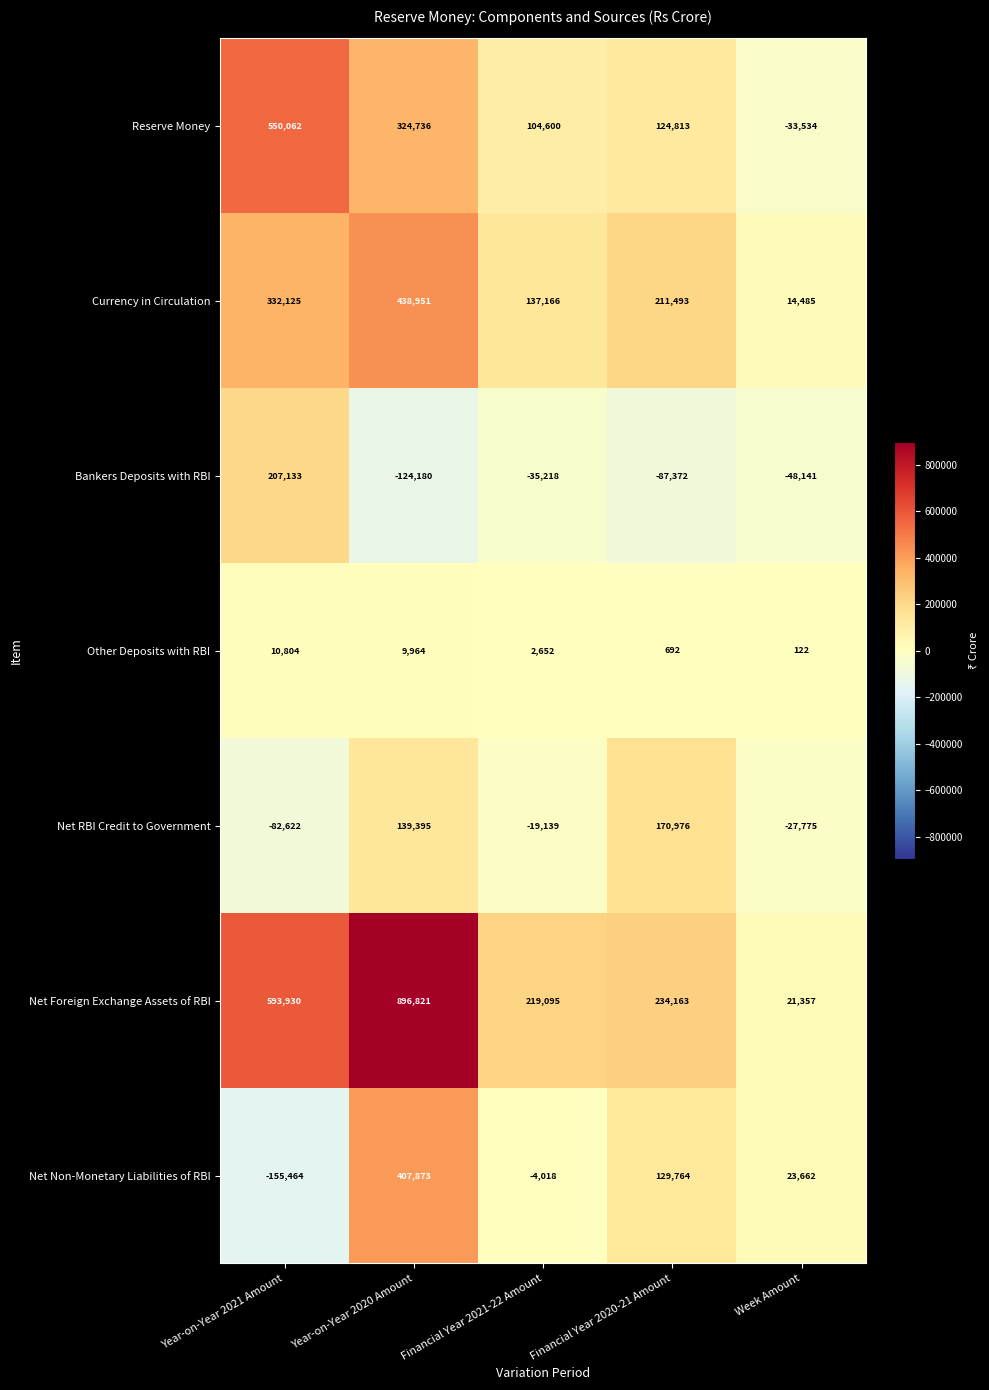

At which category does the chart reach its peak across all series?

Year-on-Year 2020 Amount